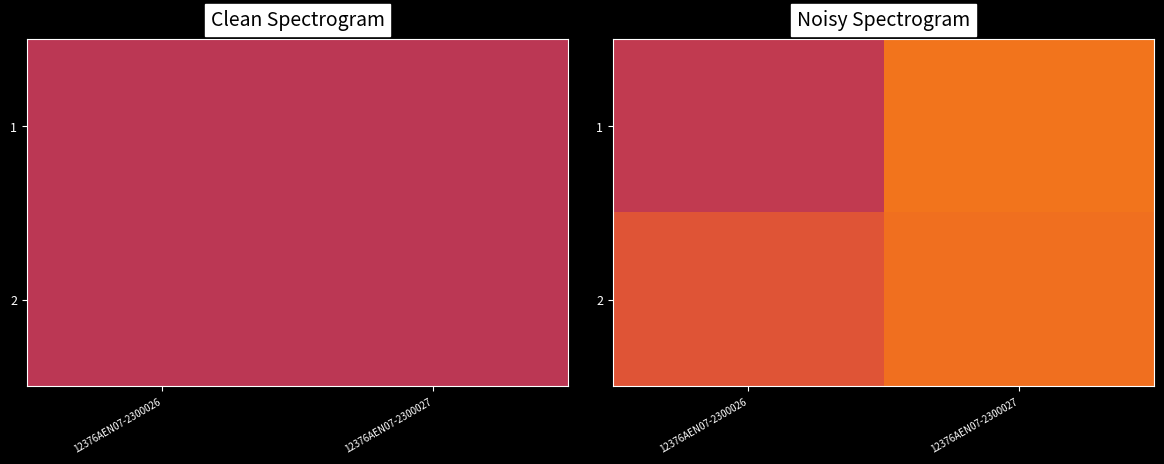

What is the minimum value for 2?

1.2